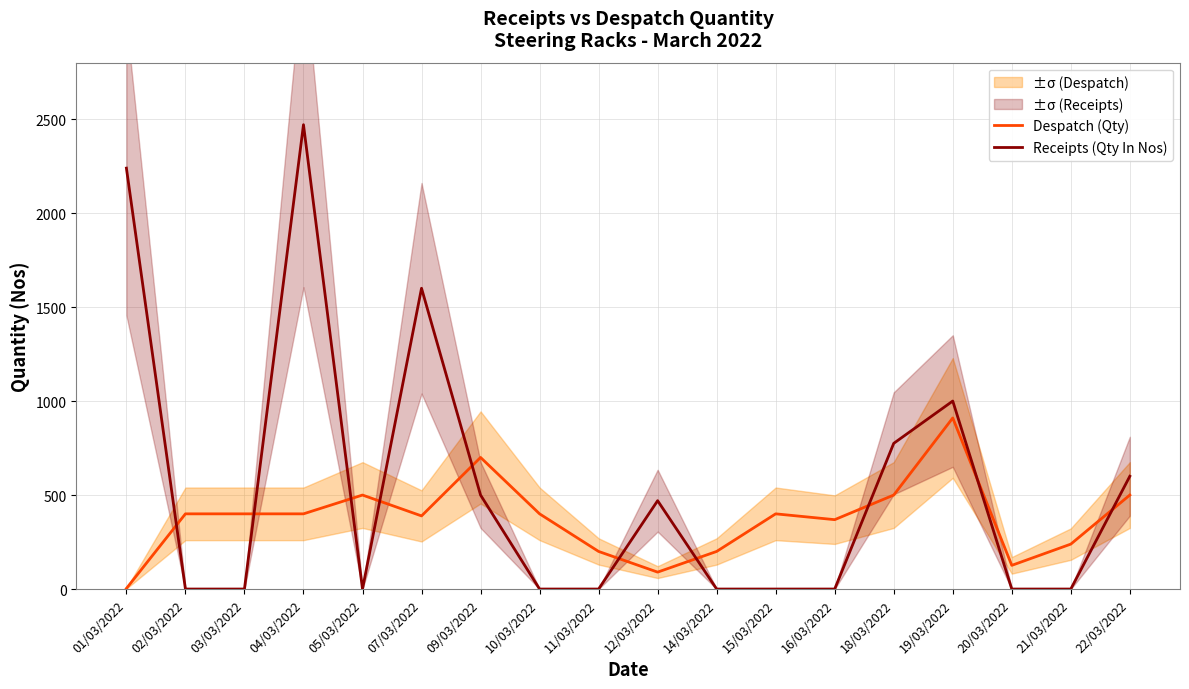

What is the greatest value displayed?

2470